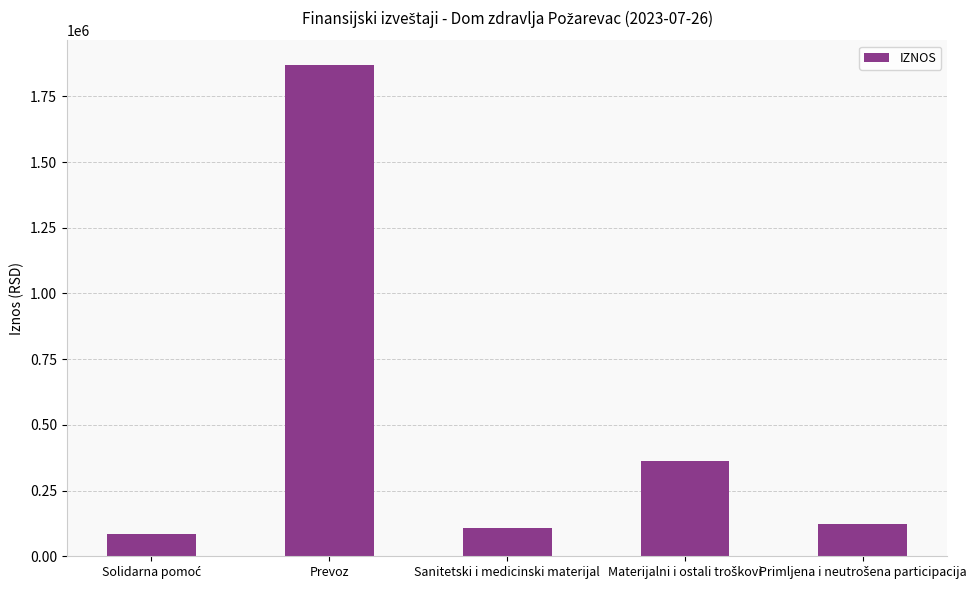

The value at Prevoz is 1869201.4. True or false?

True